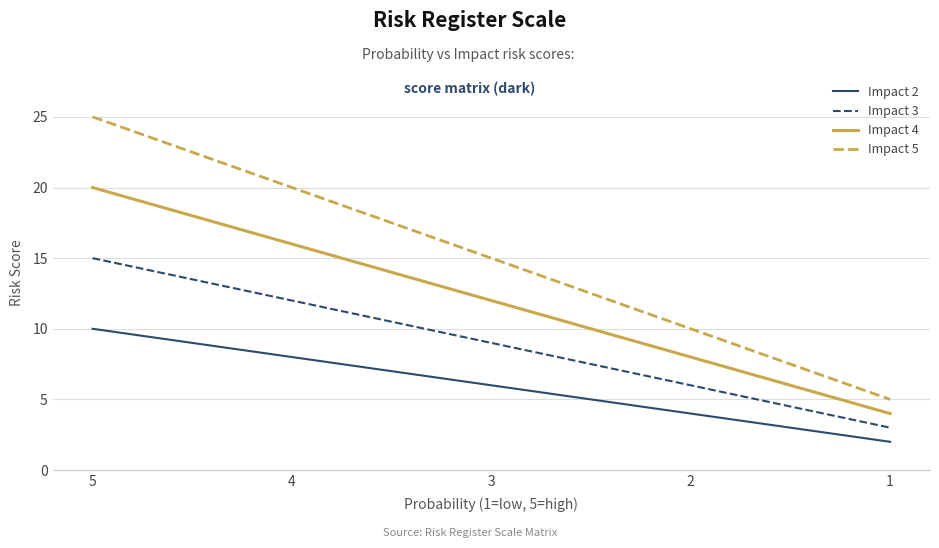

Is the value of Impact 2 at 5 greater than the value of Impact 5 at 2?

No